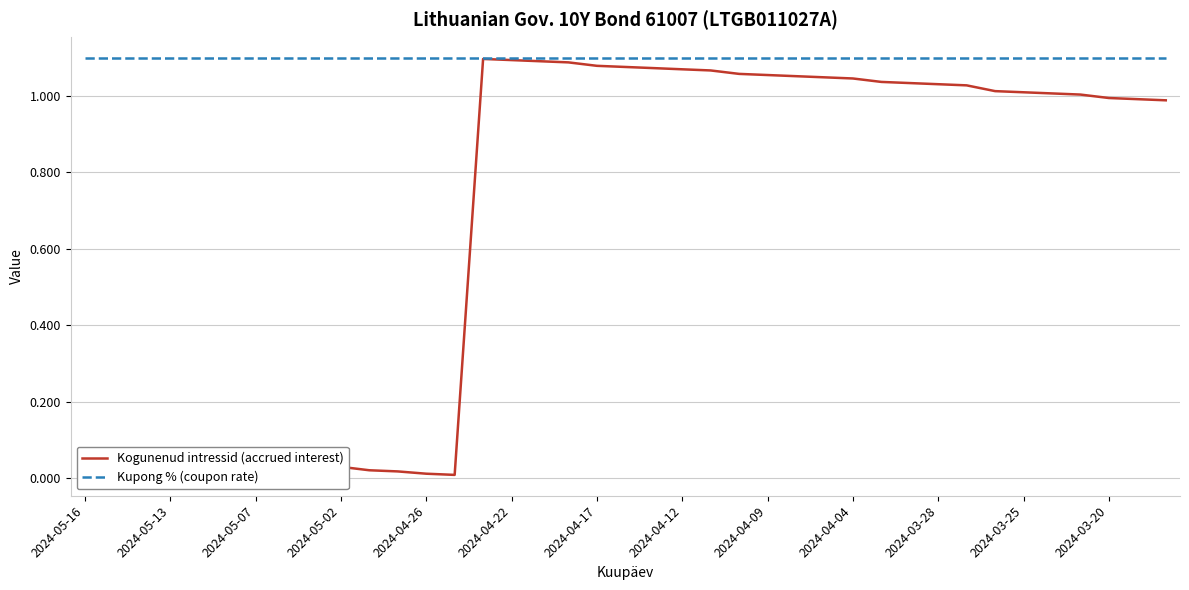

Rank the series by their average value, from highest to lowest.

Kupong % (coupon rate), Kogunenud intressid (accrued interest)